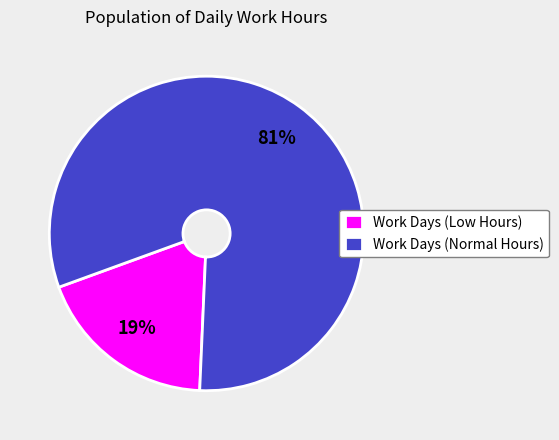

Which category has the biggest portion of the pie?

Work Days (Normal Hours)